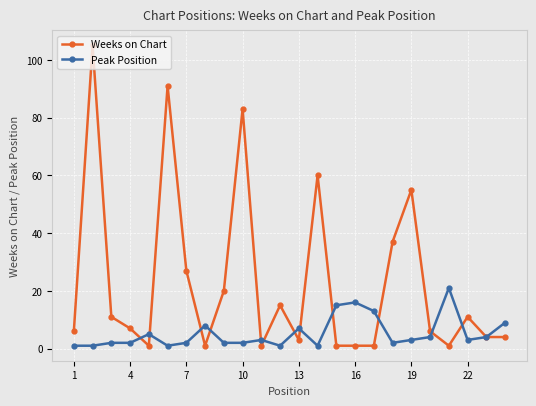

Which series has the largest range (max minus min)?

Weeks on Chart